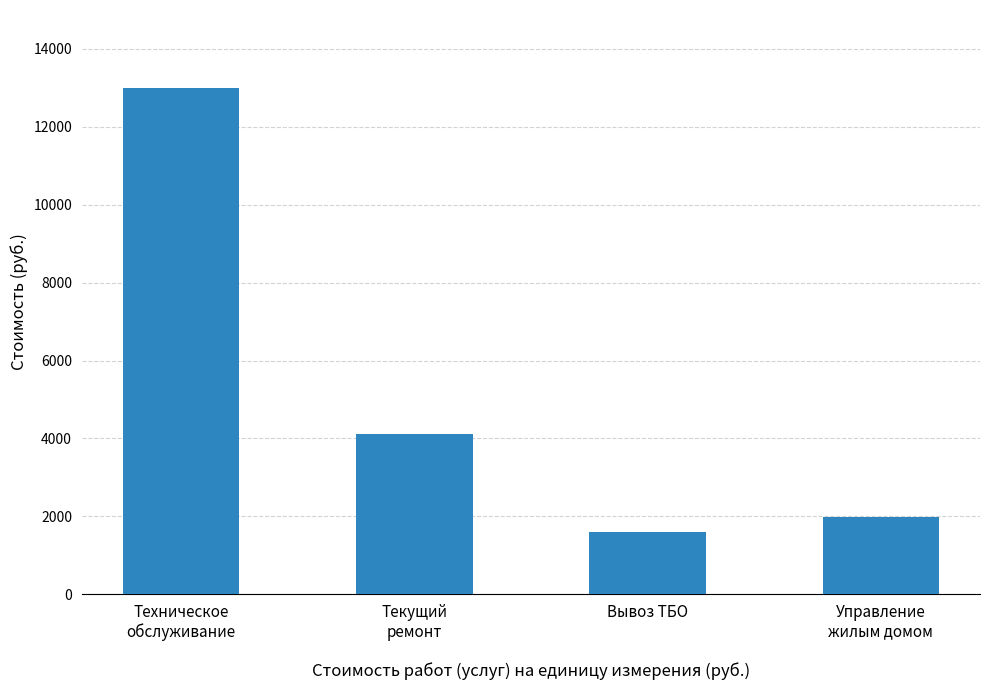

Reading right to left, extract all data points from this chart.

1970.7	1605.2	4116.3	13000.5